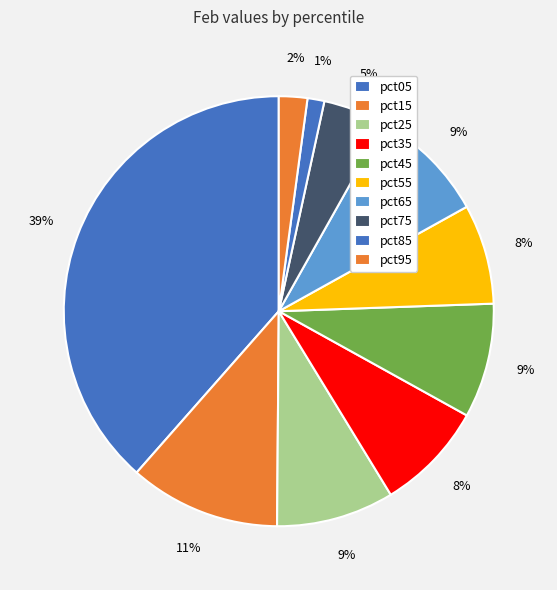

The pct95 slice represents 2% of the pie. True or false?

True